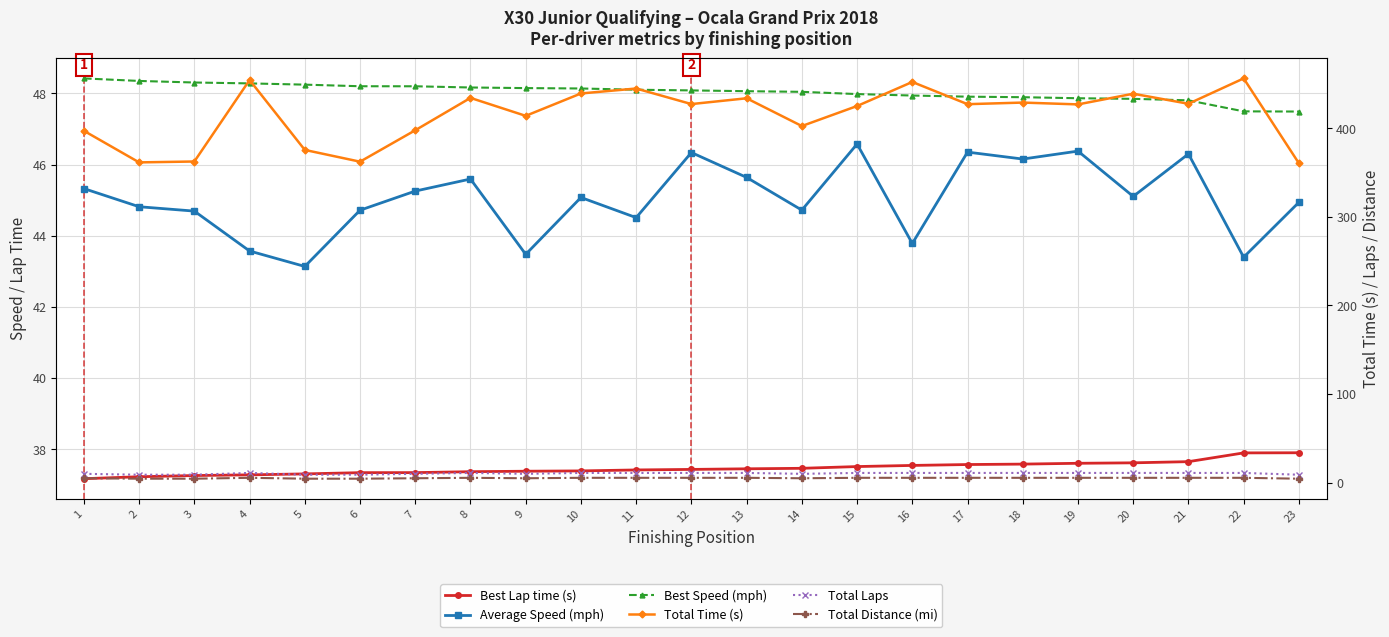

Reading left to right, list all the values displayed in this chart.

Best Lap time (s): 1=37.2	2=37.2	3=37.3	4=37.3	5=37.3	6=37.3	7=37.3	8=37.4	9=37.4	10=37.4	11=37.4	12=37.4	13=37.5	14=37.5	15=37.5	16=37.5	17=37.6	18=37.6	19=37.6	20=37.6	21=37.7	22=37.9	23=37.9
Average Speed (mph): 1=45.3	2=44.8	3=44.7	4=43.6	5=43.1	6=44.7	7=45.3	8=45.6	9=43.5	10=45.1	11=44.5	12=46.3	13=45.6	14=44.7	15=46.6	16=43.8	17=46.4	18=46.2	19=46.4	20=45.1	21=46.3	22=43.4	23=44.9
Best Speed (mph): 1=48.4	2=48.4	3=48.3	4=48.3	5=48.2	6=48.2	7=48.2	8=48.2	9=48.1	10=48.1	11=48.1	12=48.1	13=48.1	14=48.0	15=48.0	16=47.9	17=47.9	18=47.9	19=47.9	20=47.8	21=47.8	22=47.5	23=47.5
Total Time (s): 1=397.1	2=361.5	3=362.5	4=454.4	5=375.5	6=362.3	7=397.7	8=434.3	9=414.0	10=439.3	11=444.8	12=427.3	13=433.8	14=402.5	15=425.1	16=452.2	17=427.2	18=429.0	19=426.9	20=439.0	21=427.6	22=456.2	23=360.5
Total Laps: 1=10.0	2=9.0	3=9.0	4=11.0	5=9.0	6=9.0	7=10.0	8=11.0	9=10.0	10=11.0	11=11.0	12=11.0	13=11.0	14=10.0	15=11.0	16=11.0	17=11.0	18=11.0	19=11.0	20=11.0	21=11.0	22=11.0	23=9.0
Total Distance (mi): 1=5.0	2=4.5	3=4.5	4=5.5	5=4.5	6=4.5	7=5.0	8=5.5	9=5.0	10=5.5	11=5.5	12=5.5	13=5.5	14=5.0	15=5.5	16=5.5	17=5.5	18=5.5	19=5.5	20=5.5	21=5.5	22=5.5	23=4.5